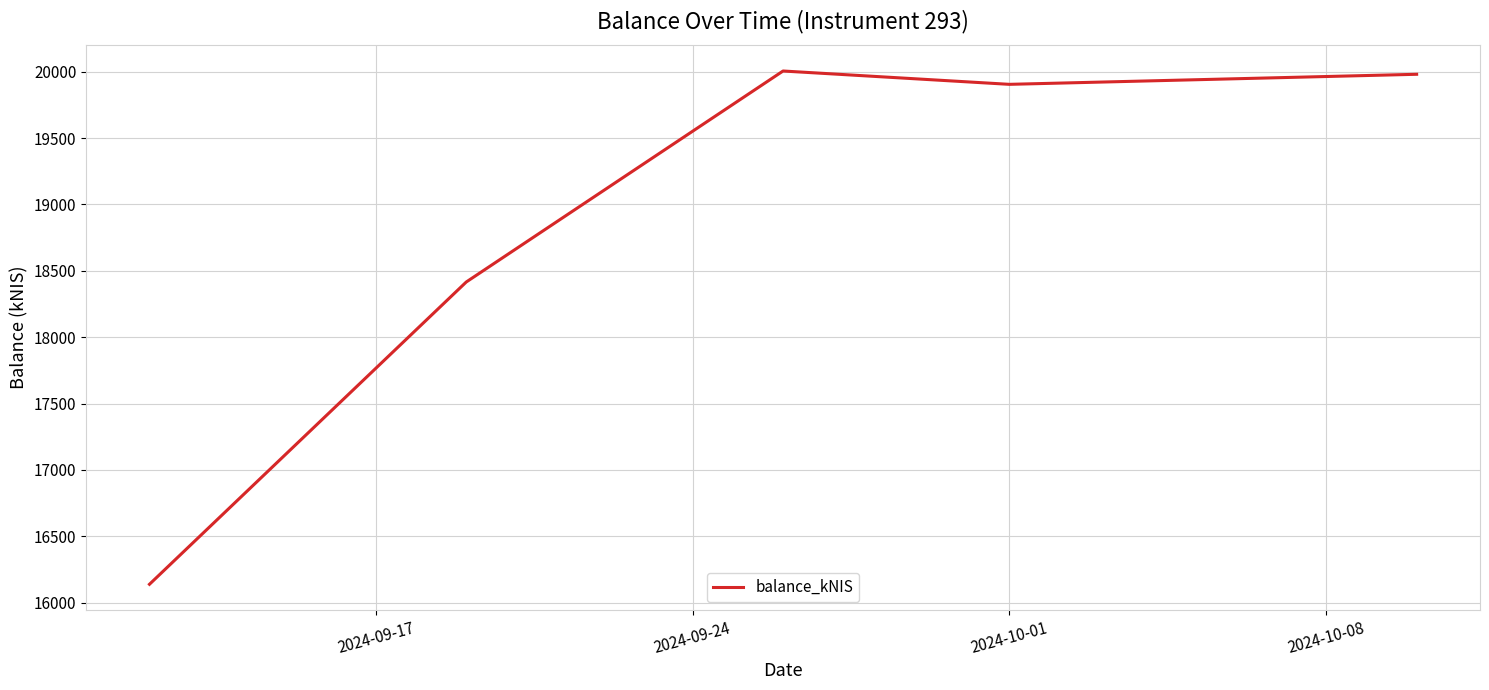

What is the sum of all values?

94444.8